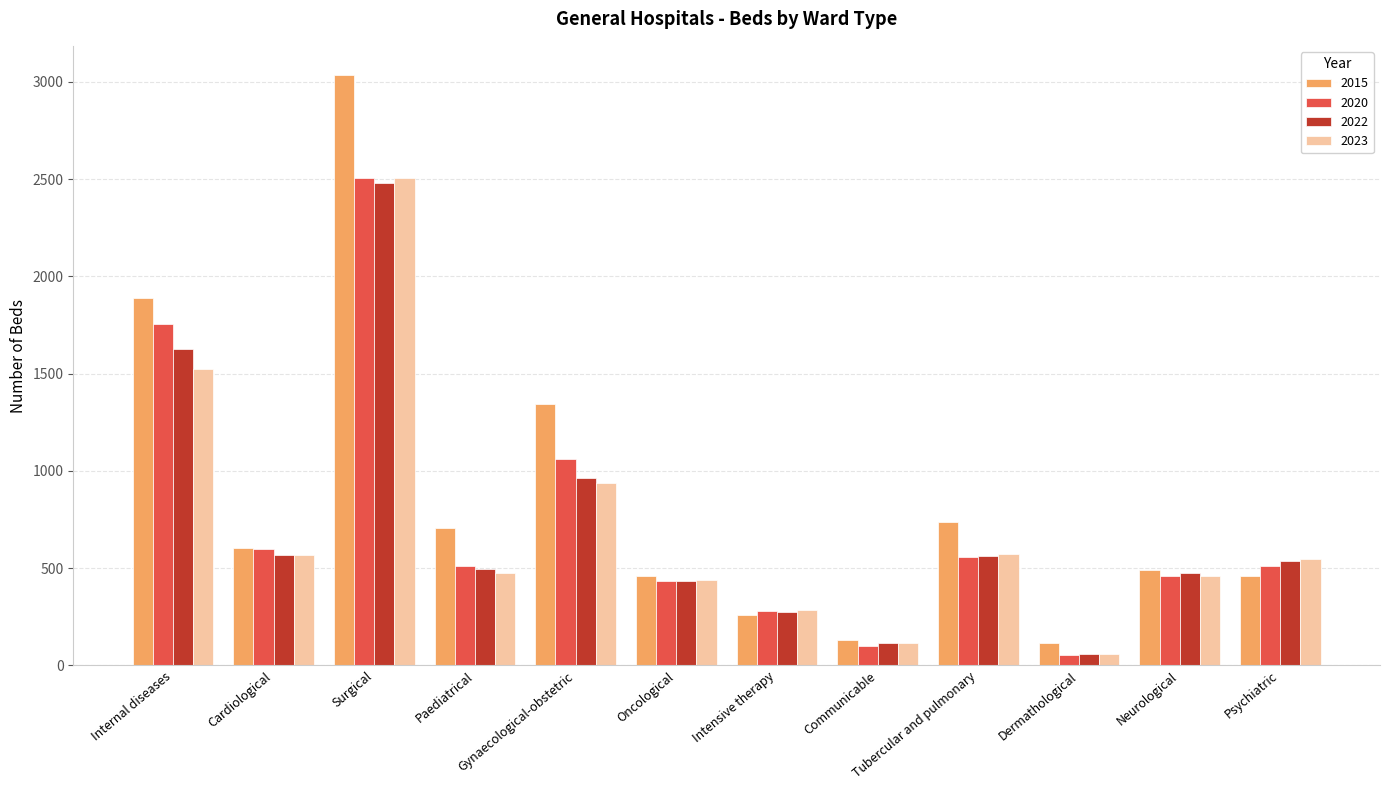

What is the spread (max minus min) of values at Neurological?

33